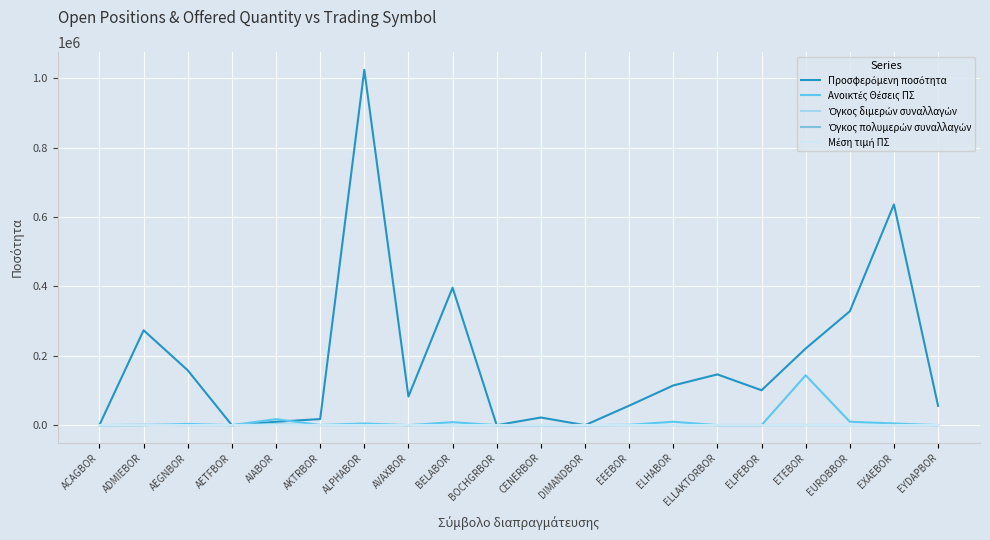

True or false: Όγκος διμερών συναλλαγών and Όγκος πολυμερών συναλλαγών intersect in this chart.

False